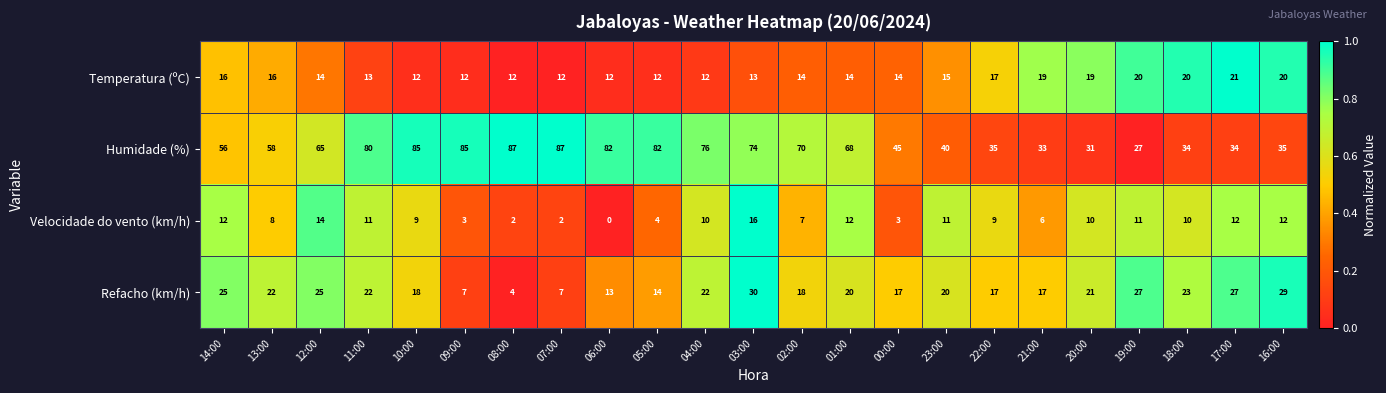

What is the difference between the maximum and minimum values in the Velocidade do vento (km/h) series?

16